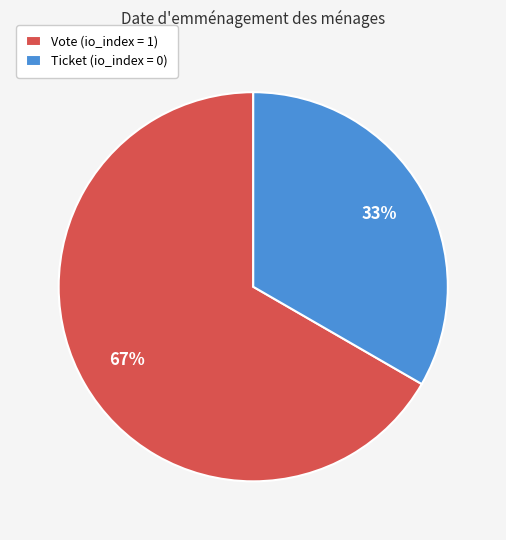

What is the majority slice?

Vote